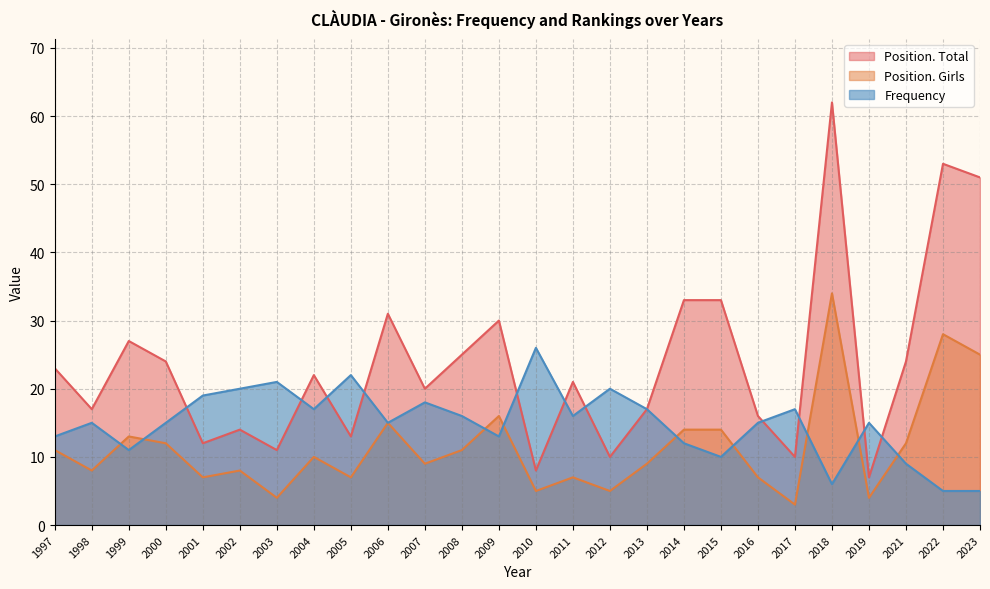

Which series has the largest total across all categories?

Position. Total